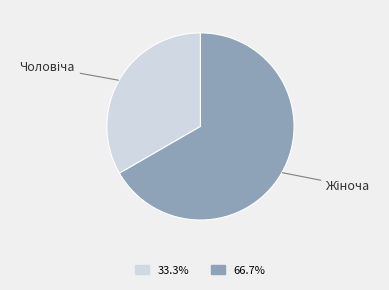

How many slices are in this pie chart?

2